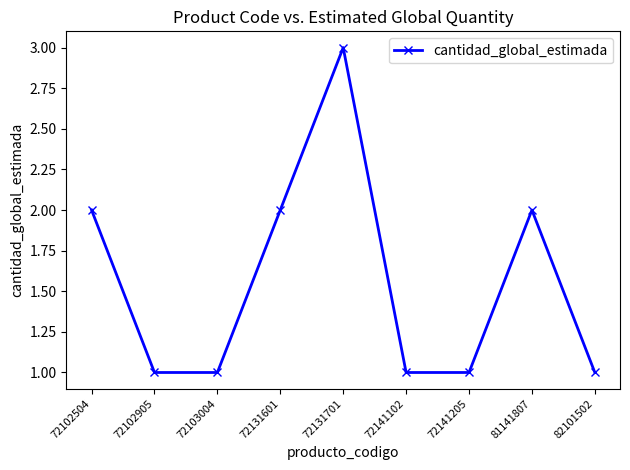

Reading left to right, what are all the values shown in this chart?

2	1	1	2	3	1	1	2	1